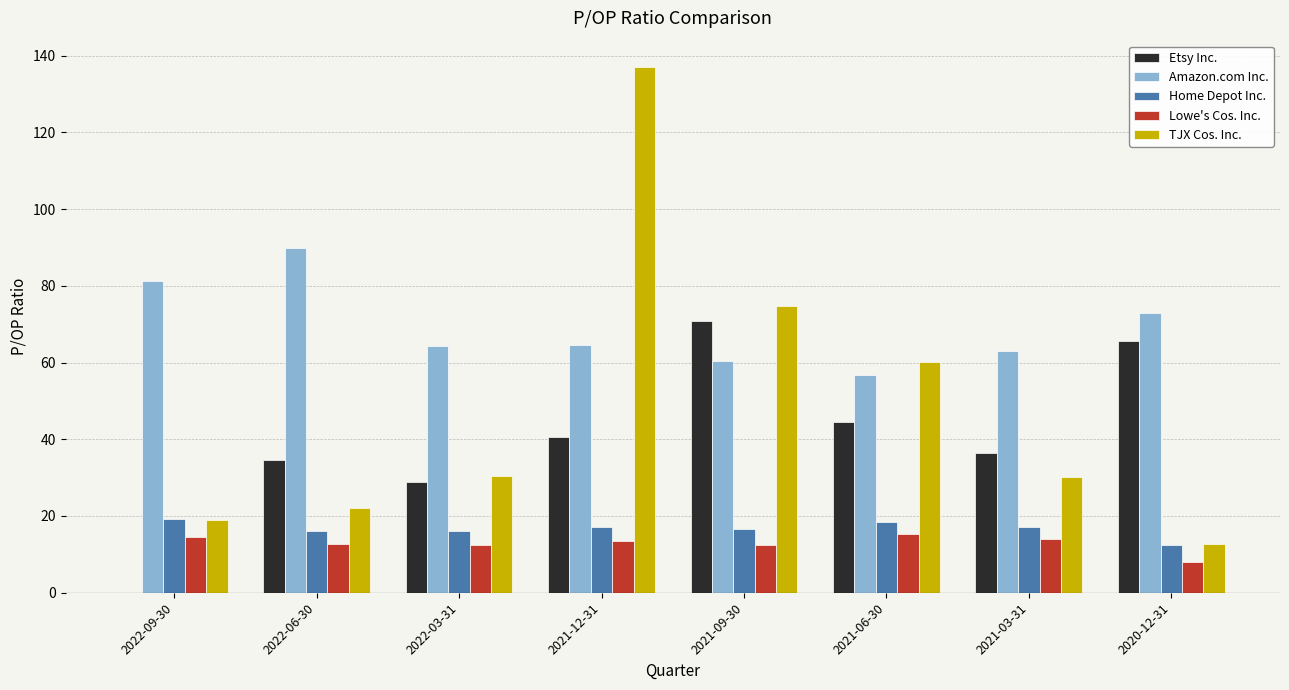

Is the value of Amazon.com Inc. at 2020-12-31 greater than the value of Lowe's Cos. Inc. at 2022-06-30?

Yes